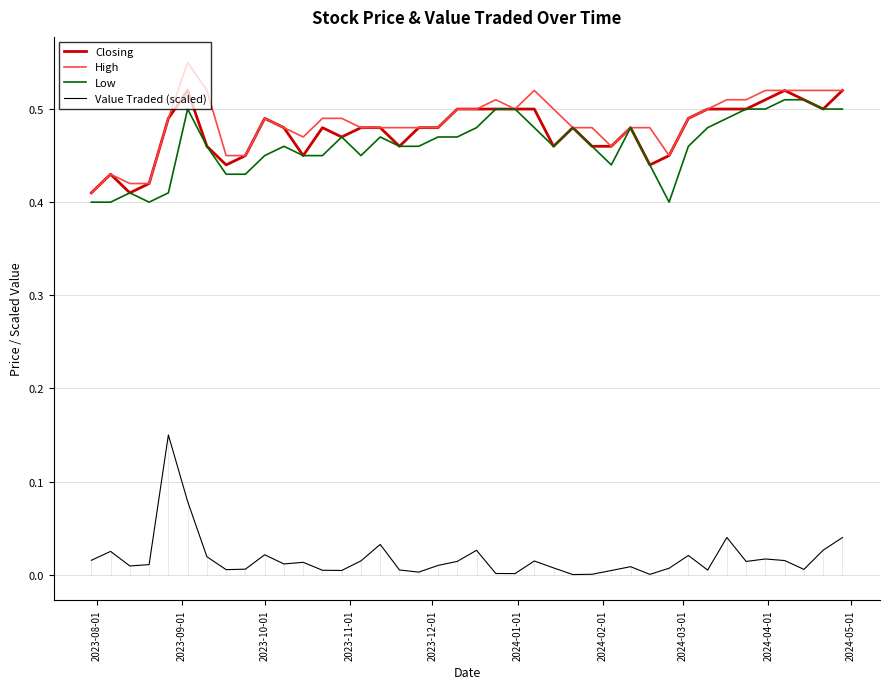

What are all the series names shown in the legend?

Closing, High, Low, Value Traded (scaled)